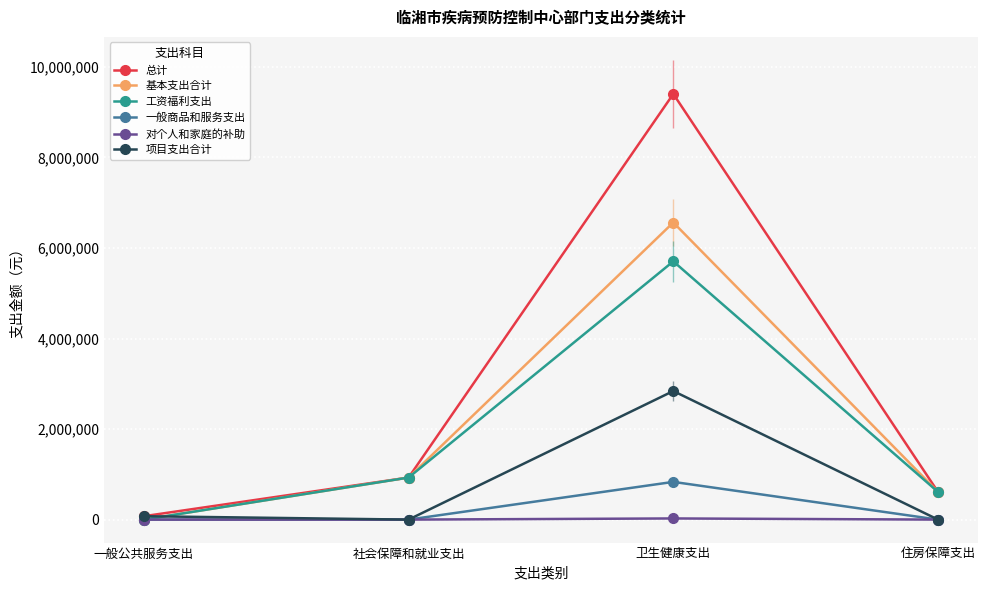

Between 卫生健康支出 and 住房保障支出, which series saw the biggest shift?

总计